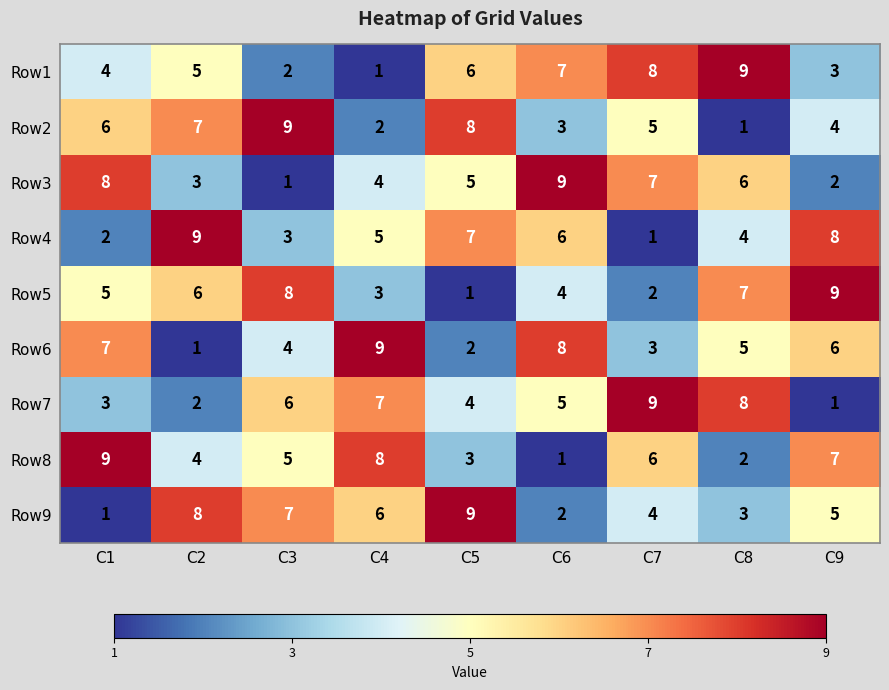

At how many categories does at least one series exceed 1?

9